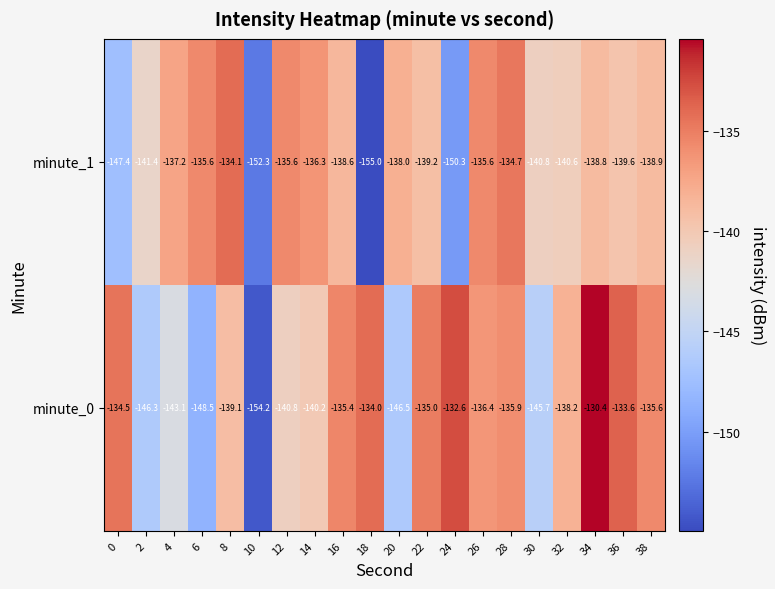

What is the average value of the minute_0 series?

-139.3